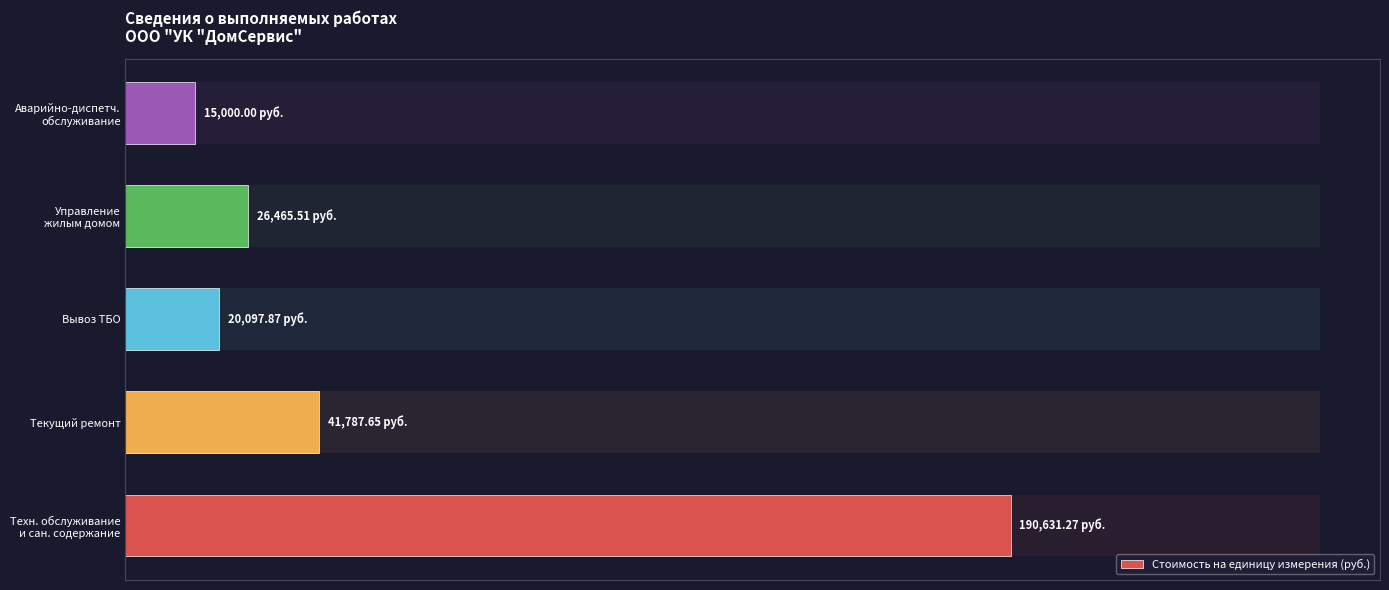

What is the smallest value displayed?

15000.0